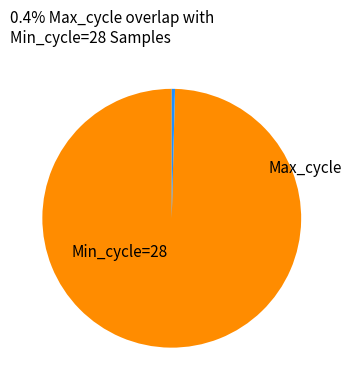

Is there any slice that represents more than half of the pie?

Yes